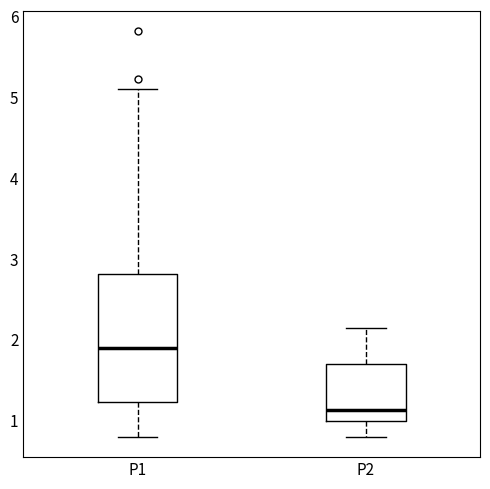

Comparing the boxes themselves (not the whiskers), which one is the tallest?

P1